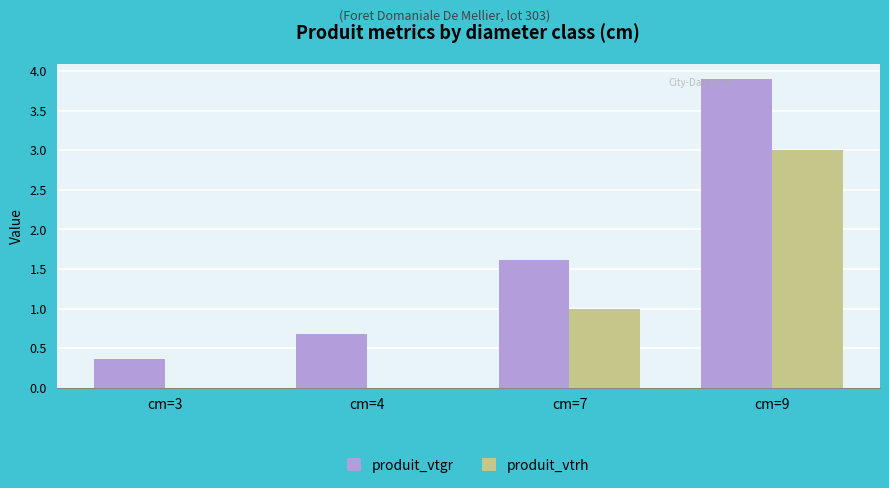

How many produit_vtrh values are between 0 and 3?

4